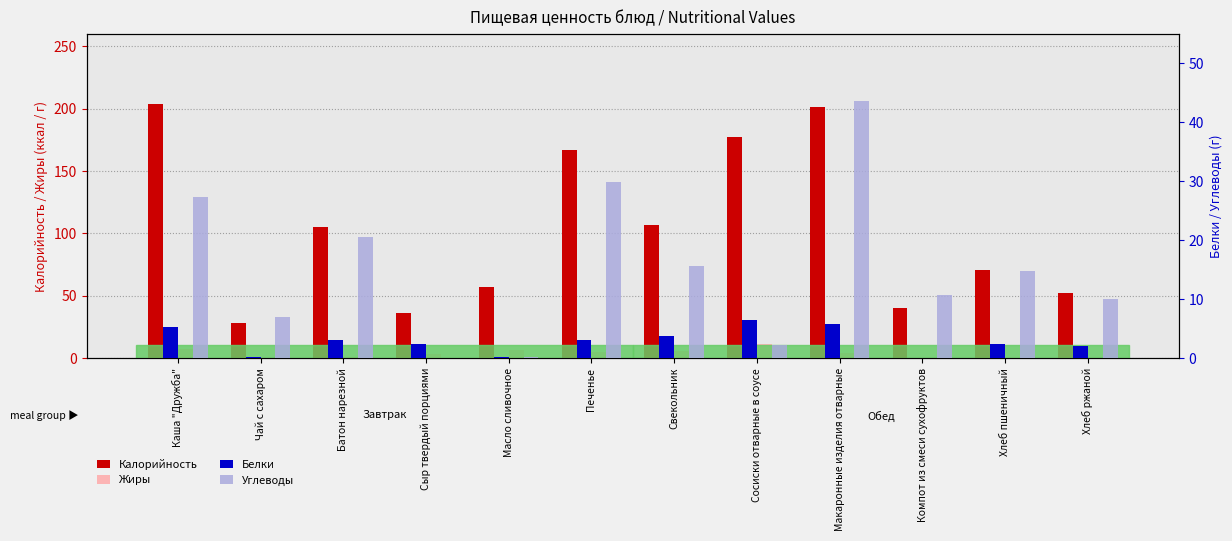

True or false: Углеводы has a value of 30.0 at Печенье.

True